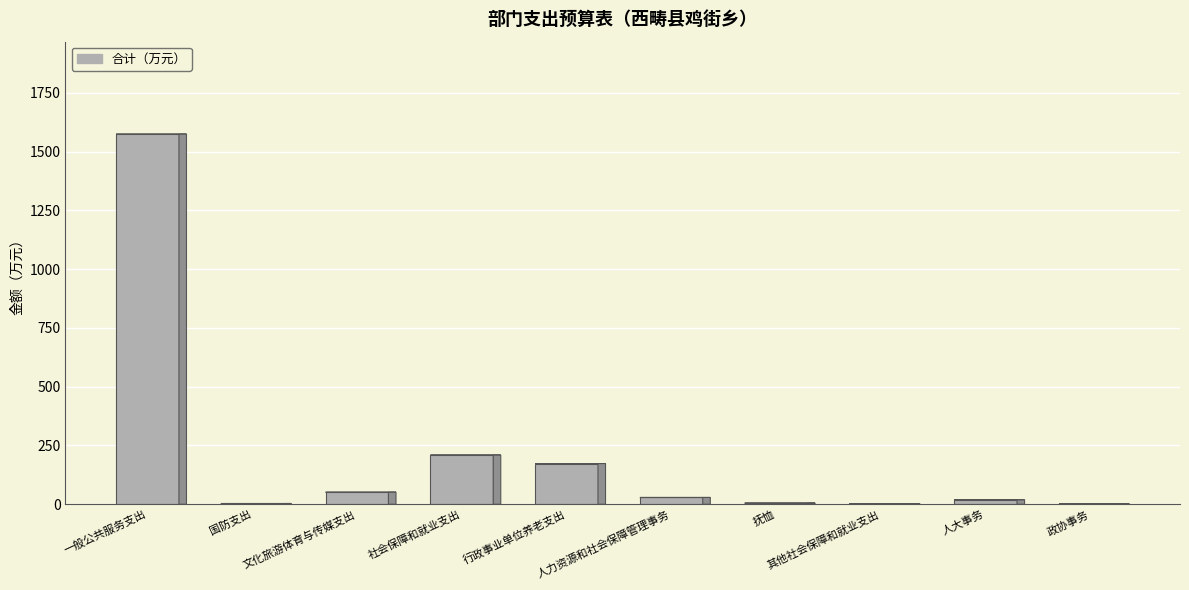

What is the ratio of the value at 一般公共服务支出 to the value at 文化旅游体育与传媒支出?

30.9